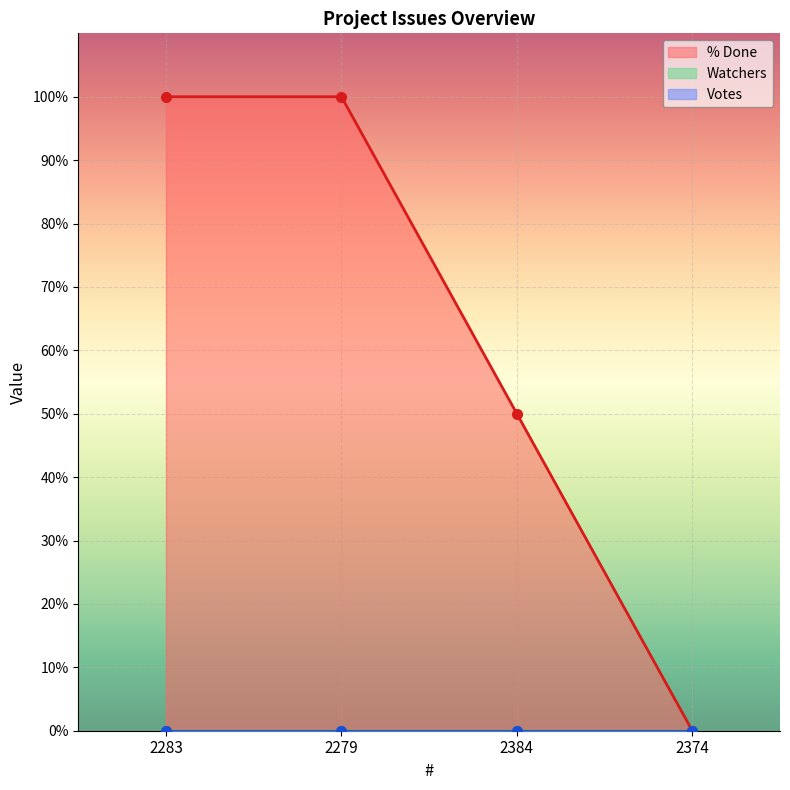

True or false: Watchers has more than 1 interior local peaks.

False